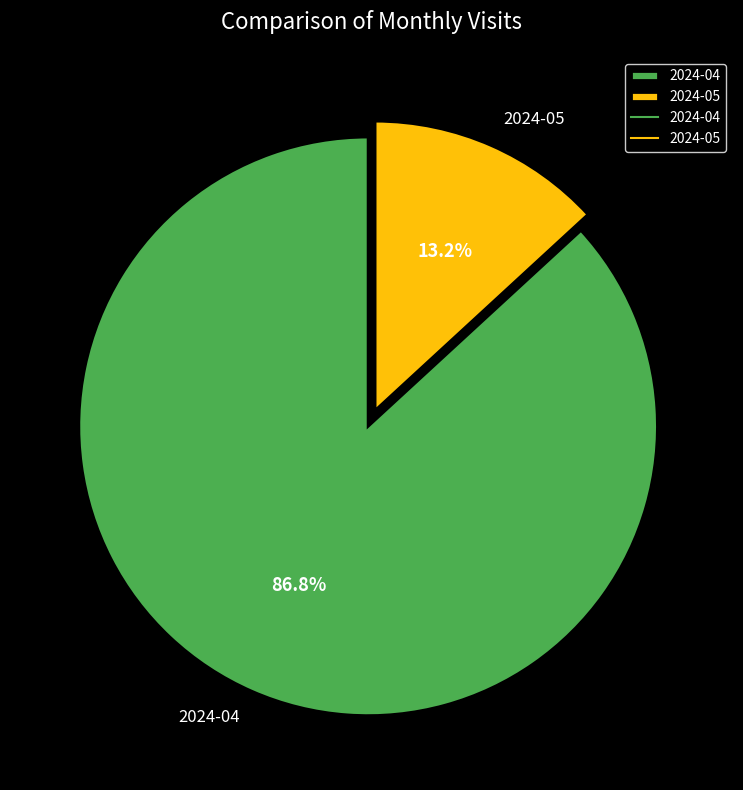

To the nearest percent, what percentage of the pie is 2024-04?

87%